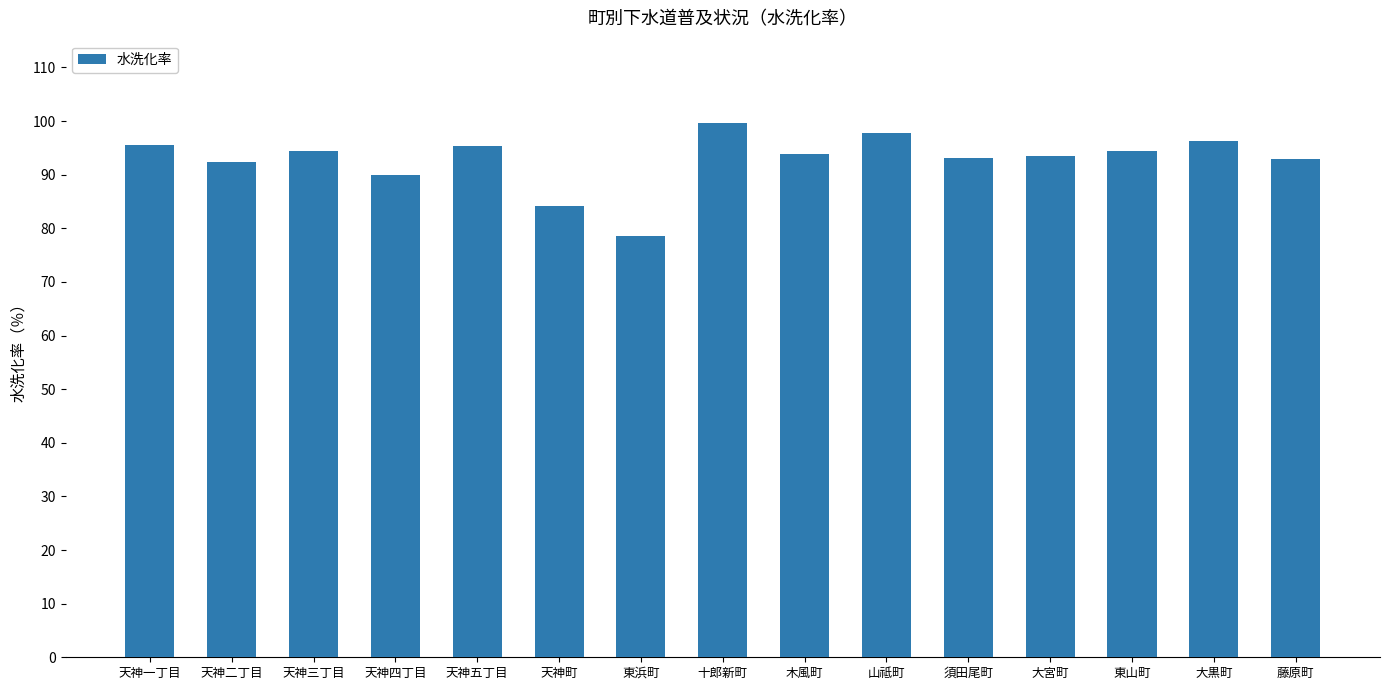

What is the label of the 1st bar from the left?

天神一丁目